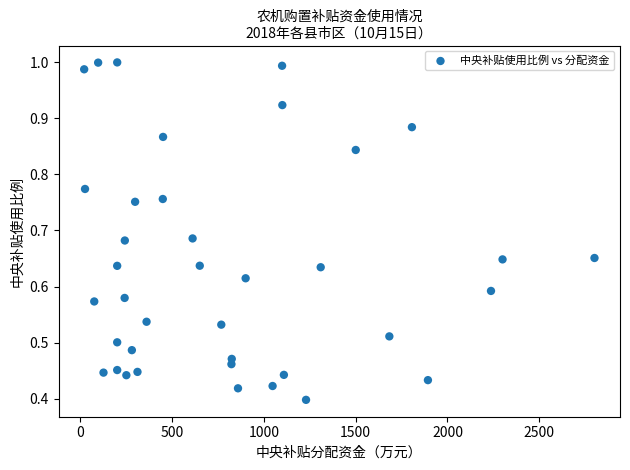

What is the range of X values (max minus min)?

2781.0